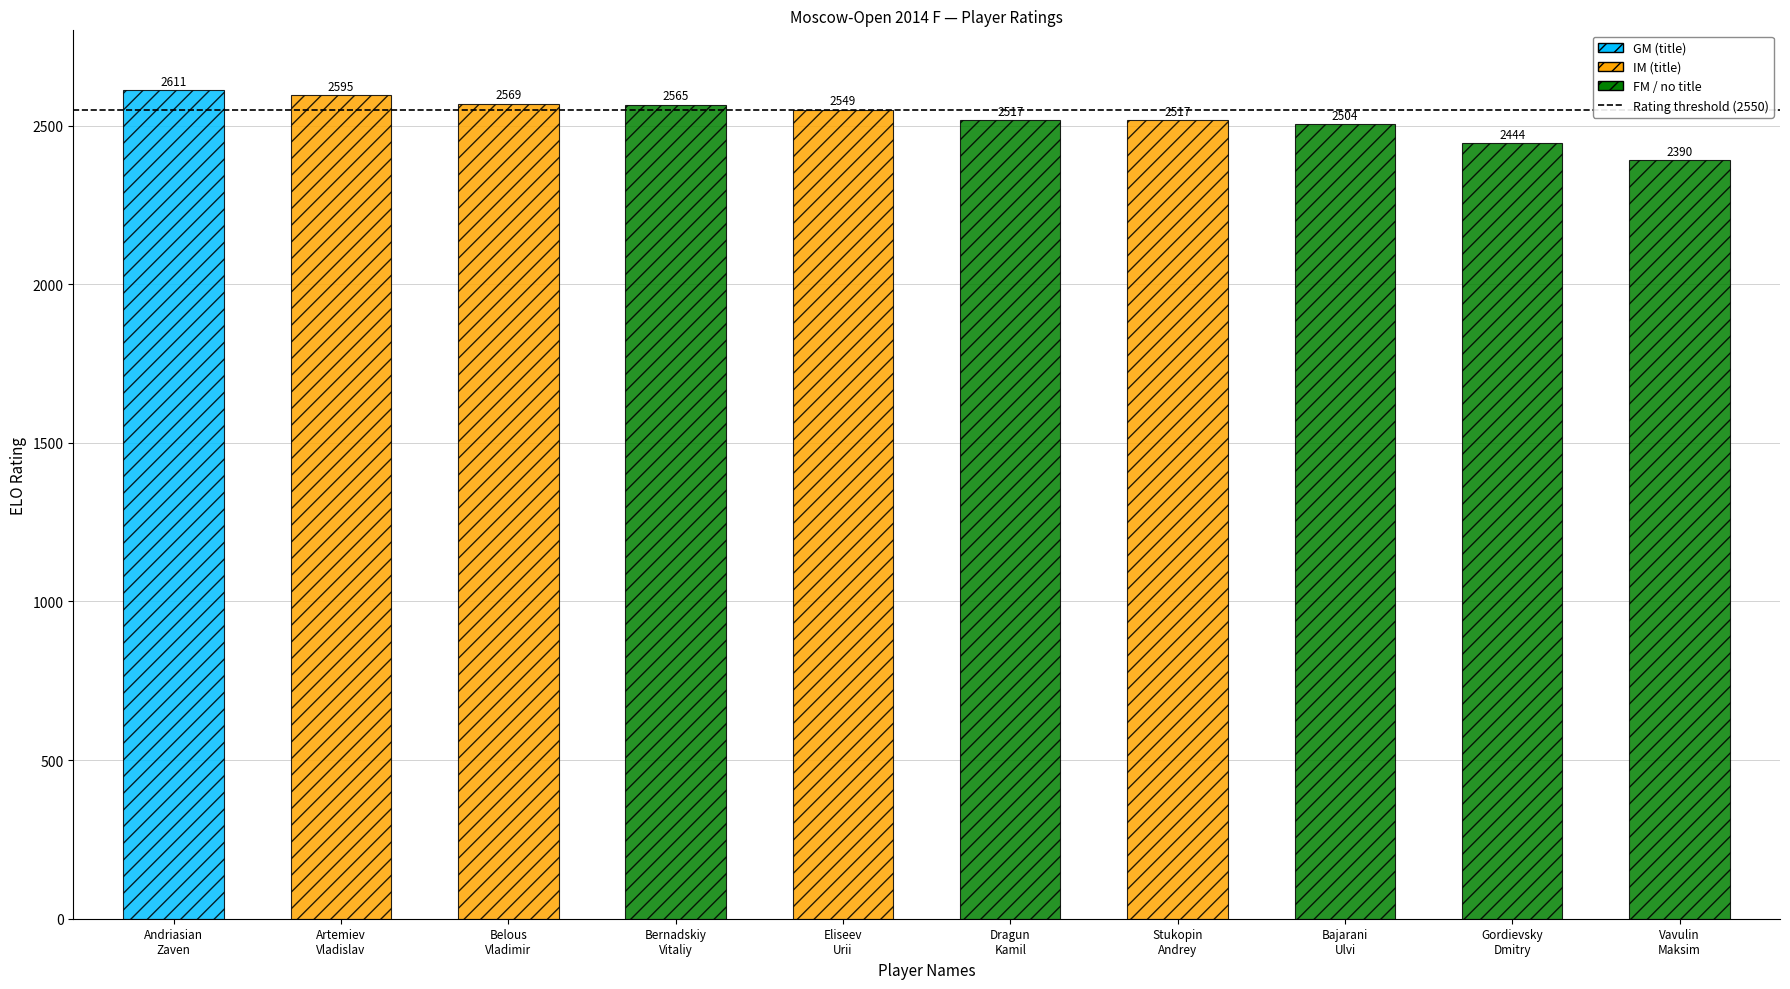

List the labels in order of value, largest first.

Andriasian
Zaven, Artemiev
Vladislav, Belous
Vladimir, Bernadskiy
Vitaliy, Eliseev
Urii, Dragun
Kamil, Stukopin
Andrey, Bajarani
Ulvi, Gordievsky
Dmitry, Vavulin
Maksim